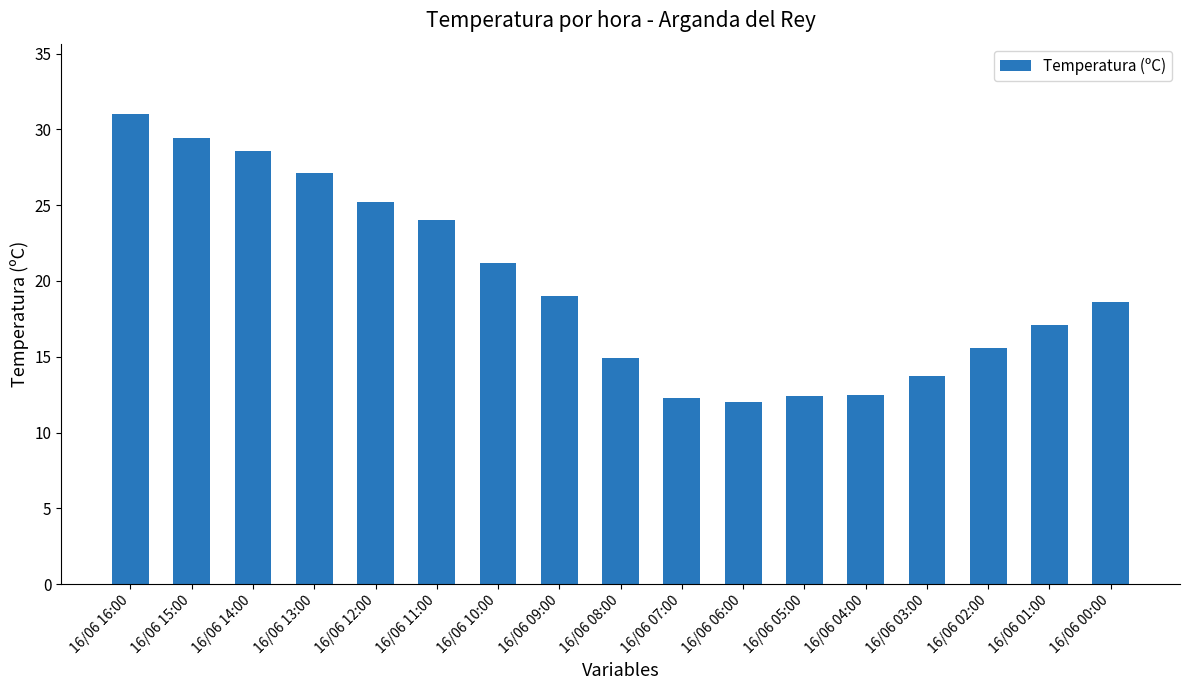

Which label corresponds to the largest value in the chart?

16/06 16:00